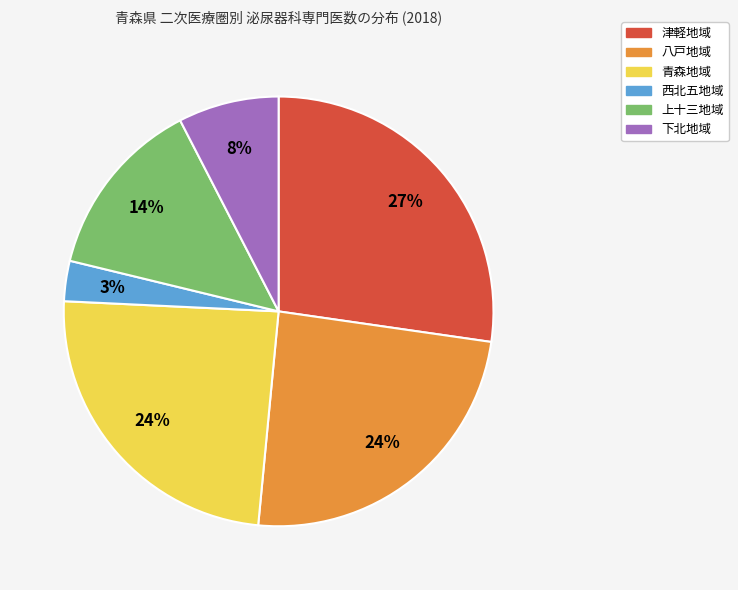

The 津軽地域 slice represents 12% of the pie. True or false?

False